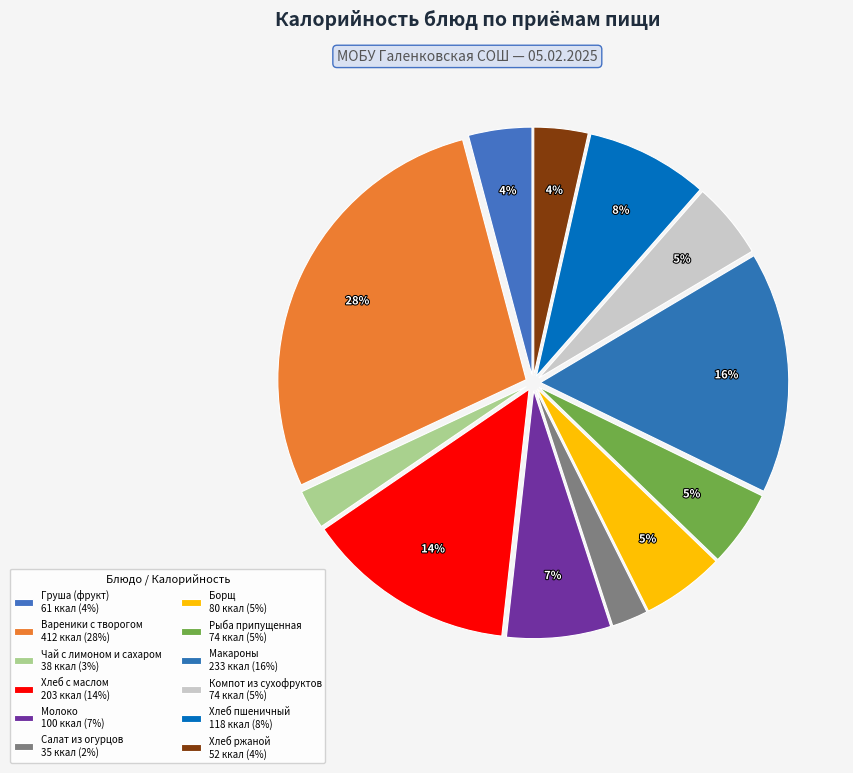

What is the change in value from Вареники с творогом to Хлеб ржаной?

-359.8